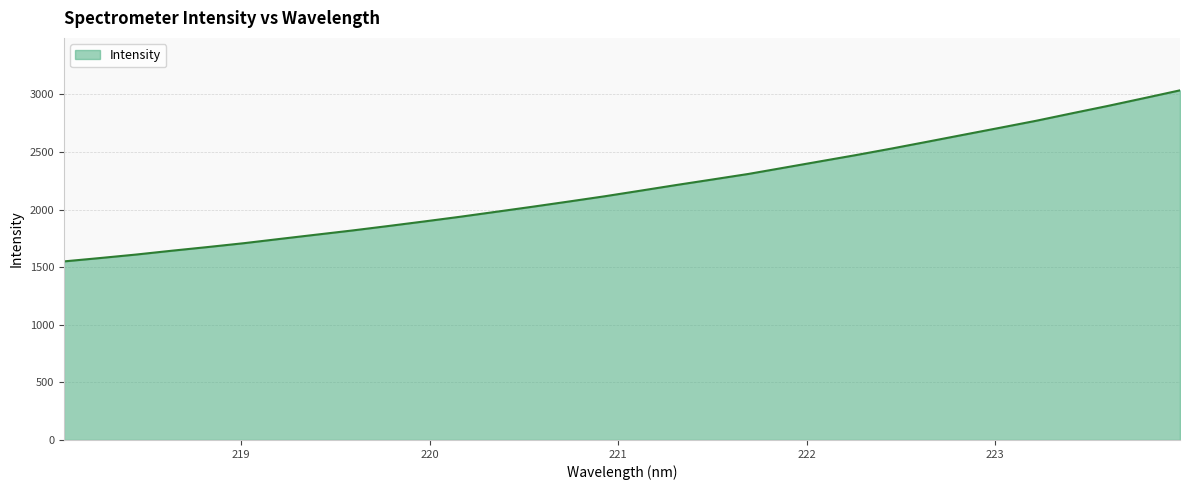

What is the difference between the maximum and minimum values?

1485.2